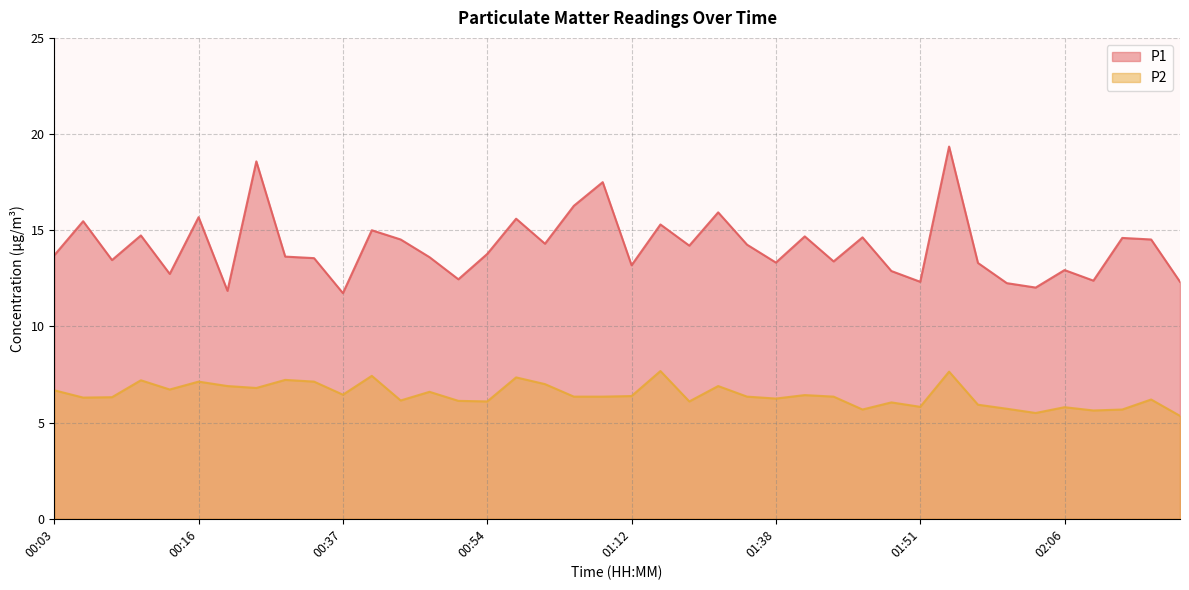

What are all the series names shown in the legend?

P1, P2